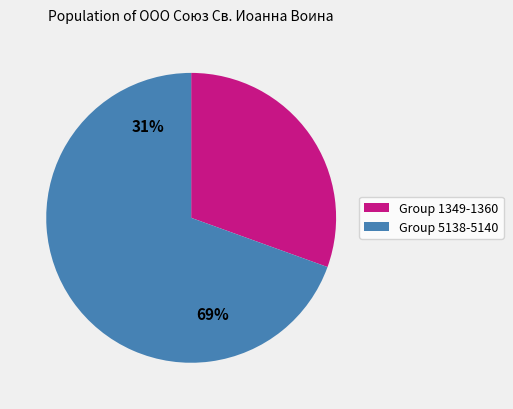

Is the sum of 1357 and 1360 greater than half?

No